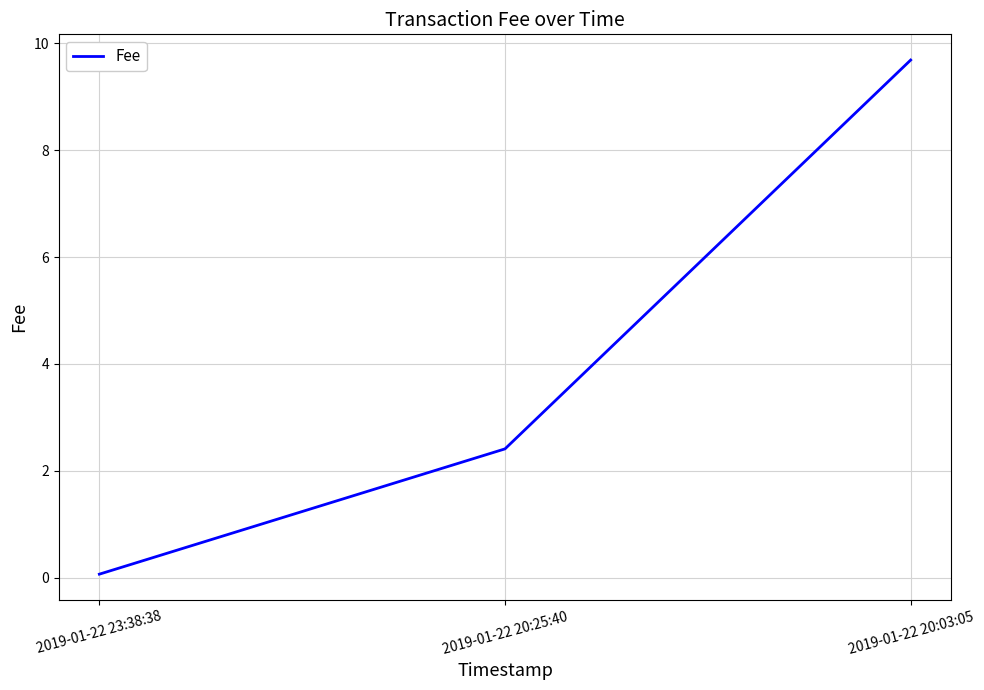

Rank the categories by value from lowest to highest.

2019-01-22 23:38:38, 2019-01-22 20:25:40, 2019-01-22 20:03:05